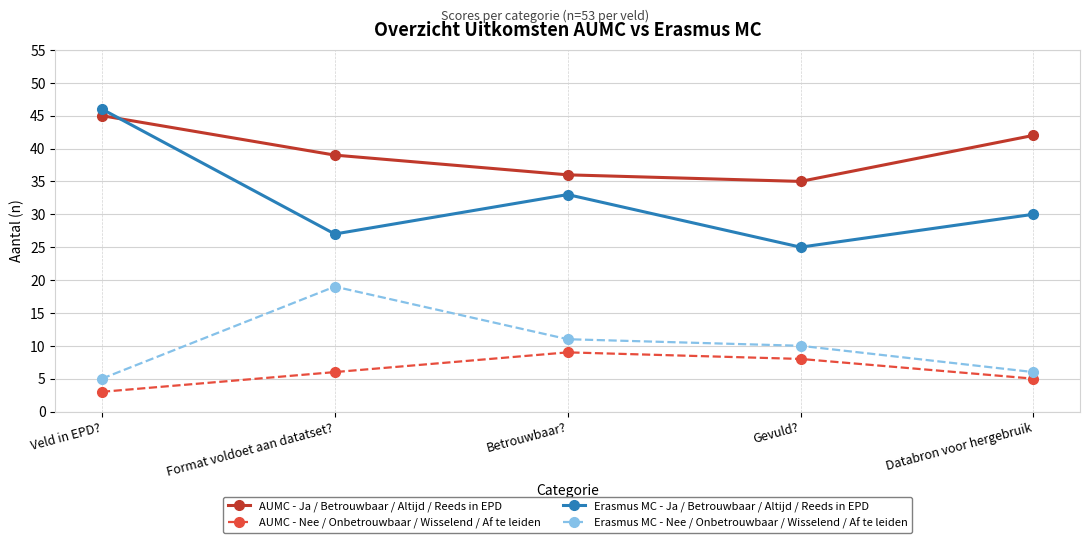

What is the sum of the AUMC - Ja / Betrouwbaar / Altijd / Reeds in EPD values at Veld in EPD? and Databron voor hergebruik?

87